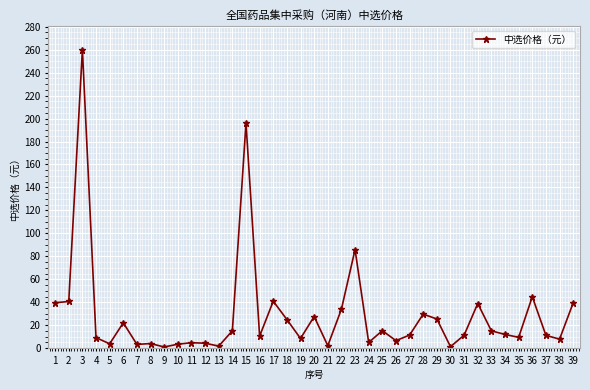

Is it true that the value at 32 is 61.0?

False